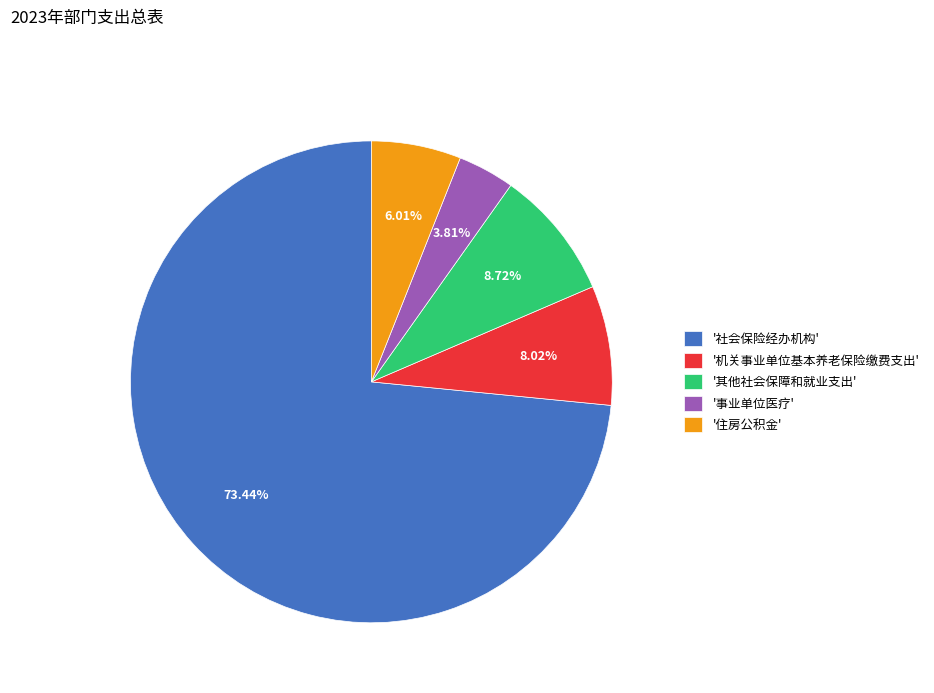

Combined, do '住房公积金' and '社会保险经办机构' account for over 50%?

Yes